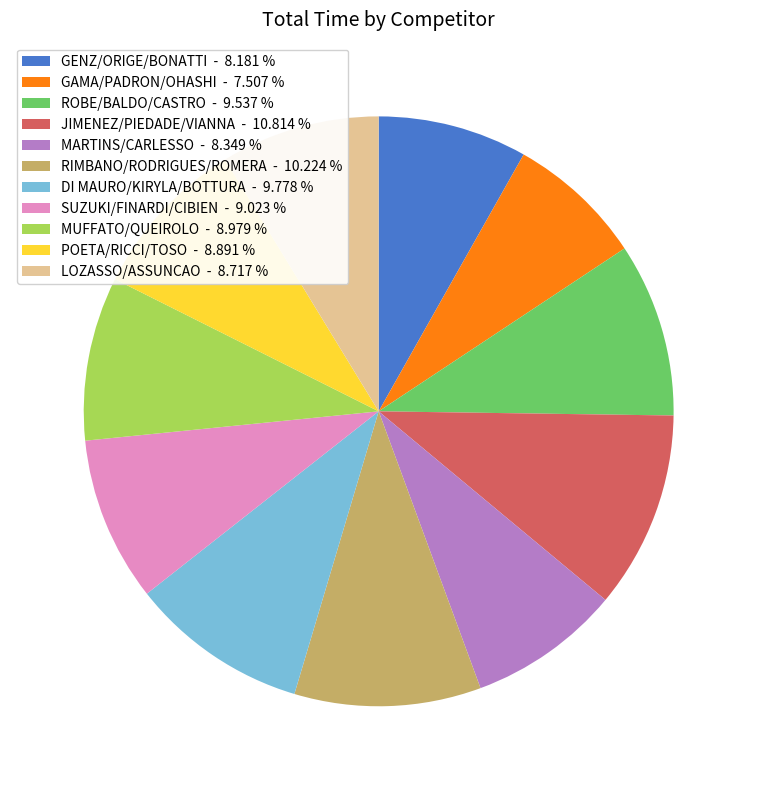

Do MARTINS/CARLESSO - 8.349 % and JIMENEZ/PIEDADE/VIANNA - 10.814 % together represent more than half of the pie?

No